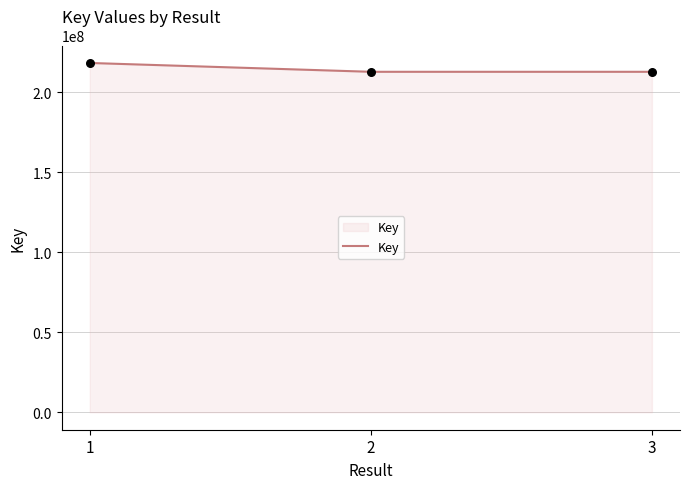

What is the change in value from 1 to 3?

-5516809